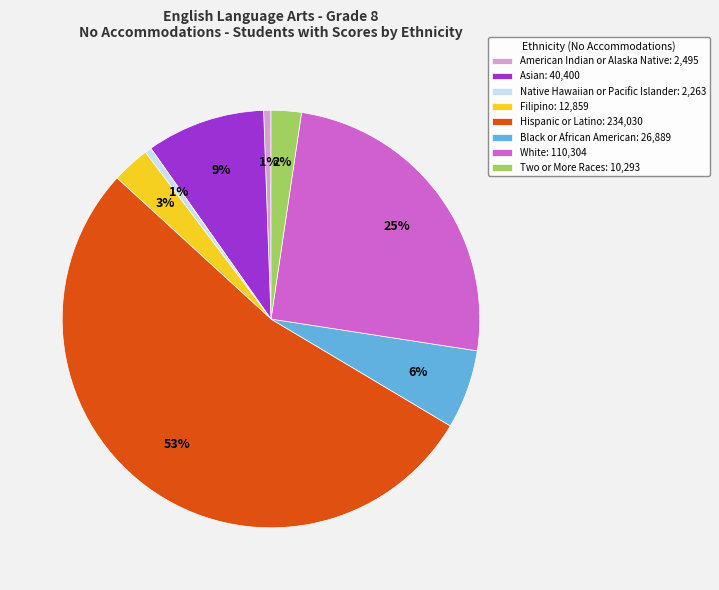

Is the sum of American Indian or Alaska Native: 2,495 and Filipino: 12,859 greater than half?

No